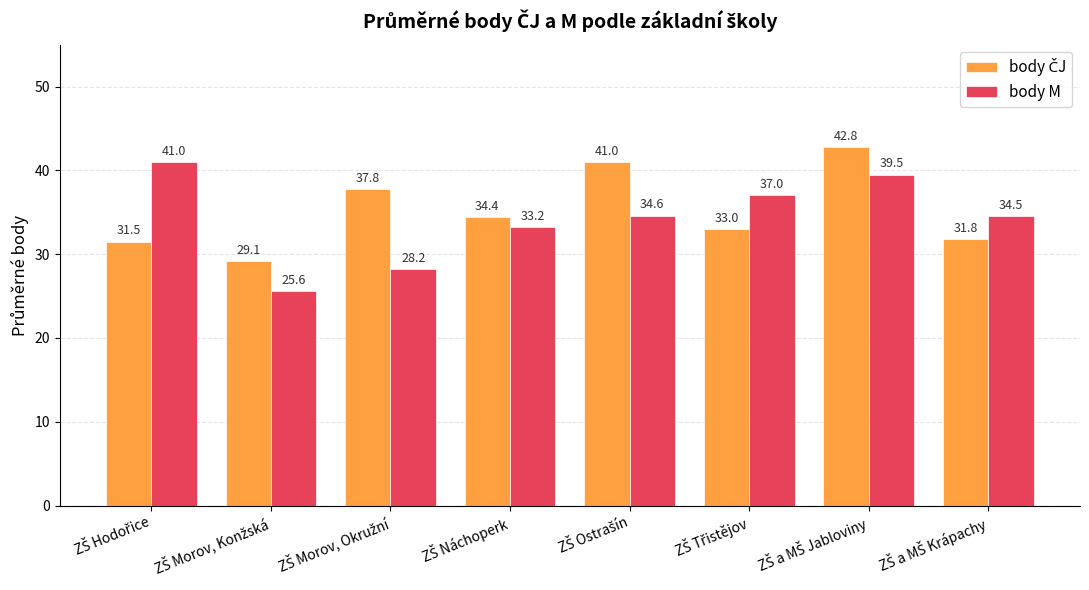

What is the average value of the body M series?

34.2